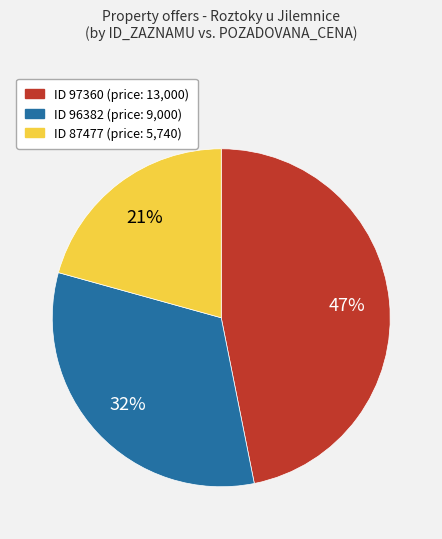

Is there any slice that represents more than half of the pie?

No